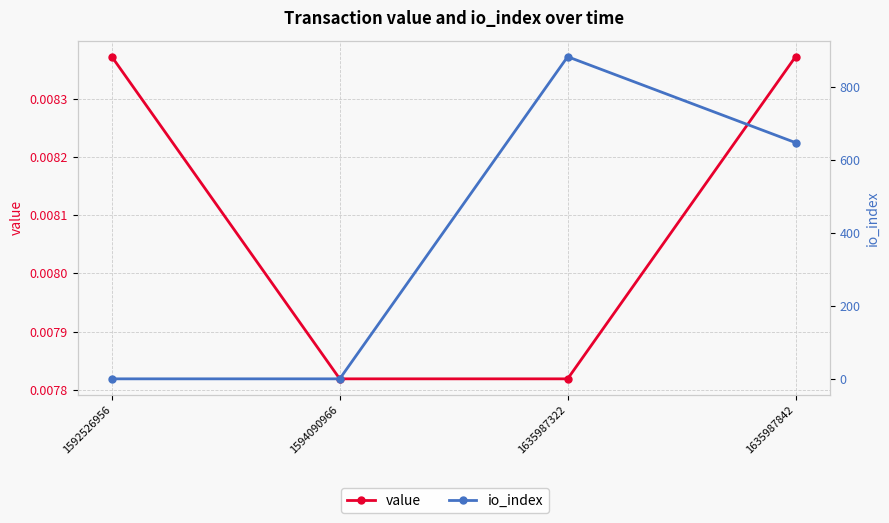

What is the value of the io_index point at the 3rd from the left?

882.0